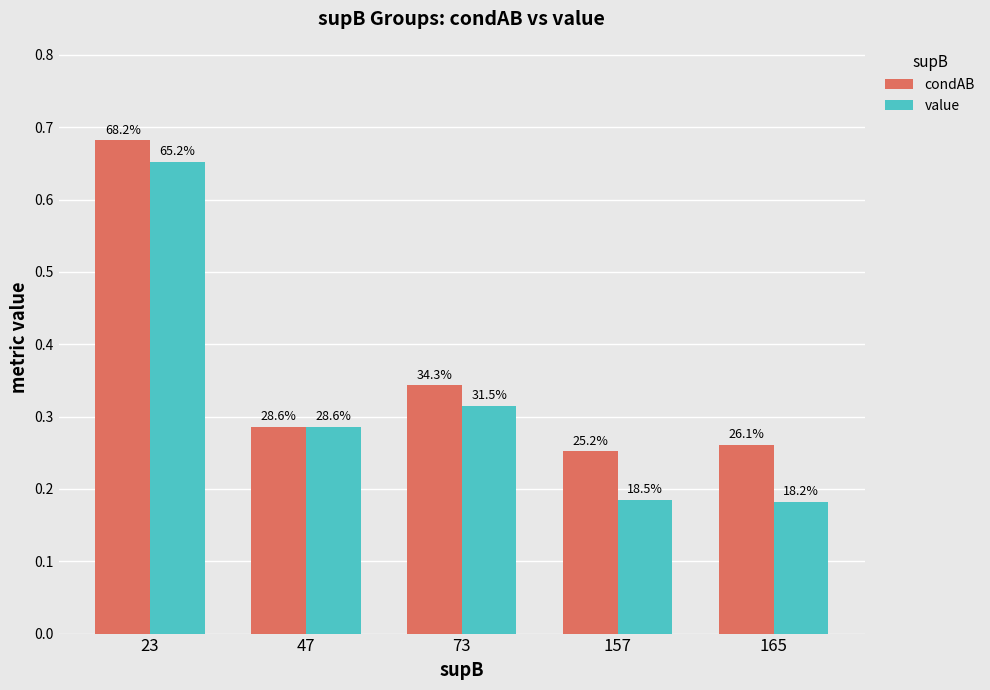

Does the chart contain stacked bars?

No